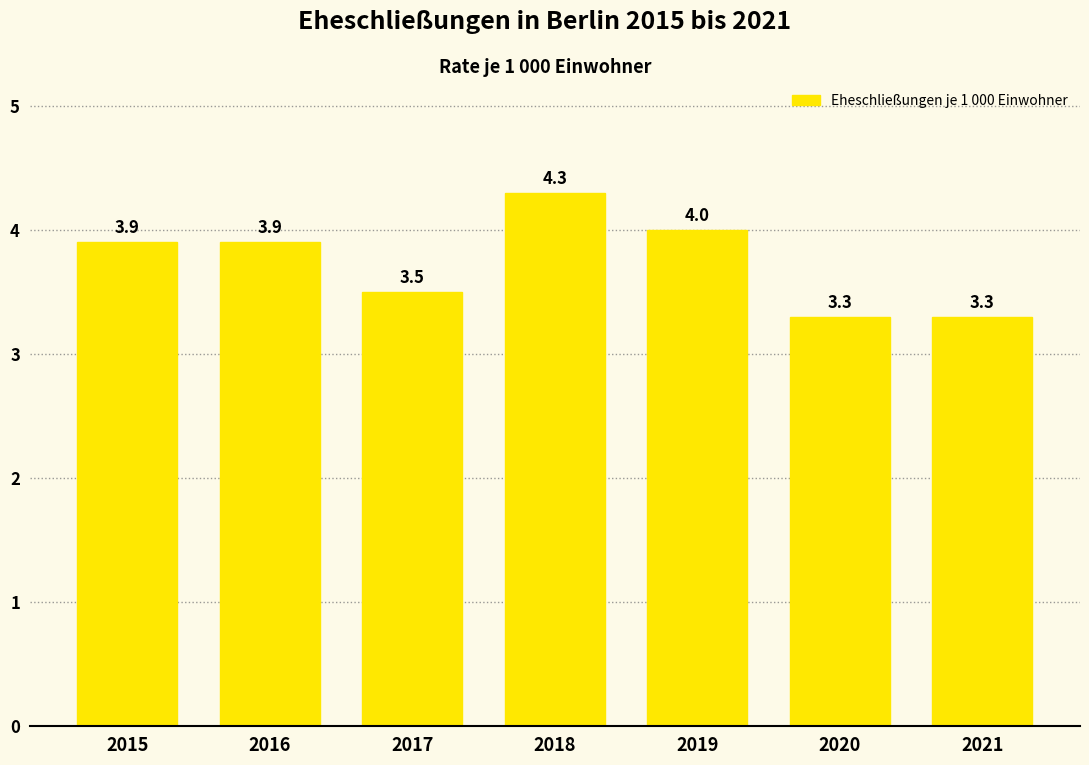

Reading right to left, extract all data points from this chart.

3.3	3.3	4.0	4.3	3.5	3.9	3.9